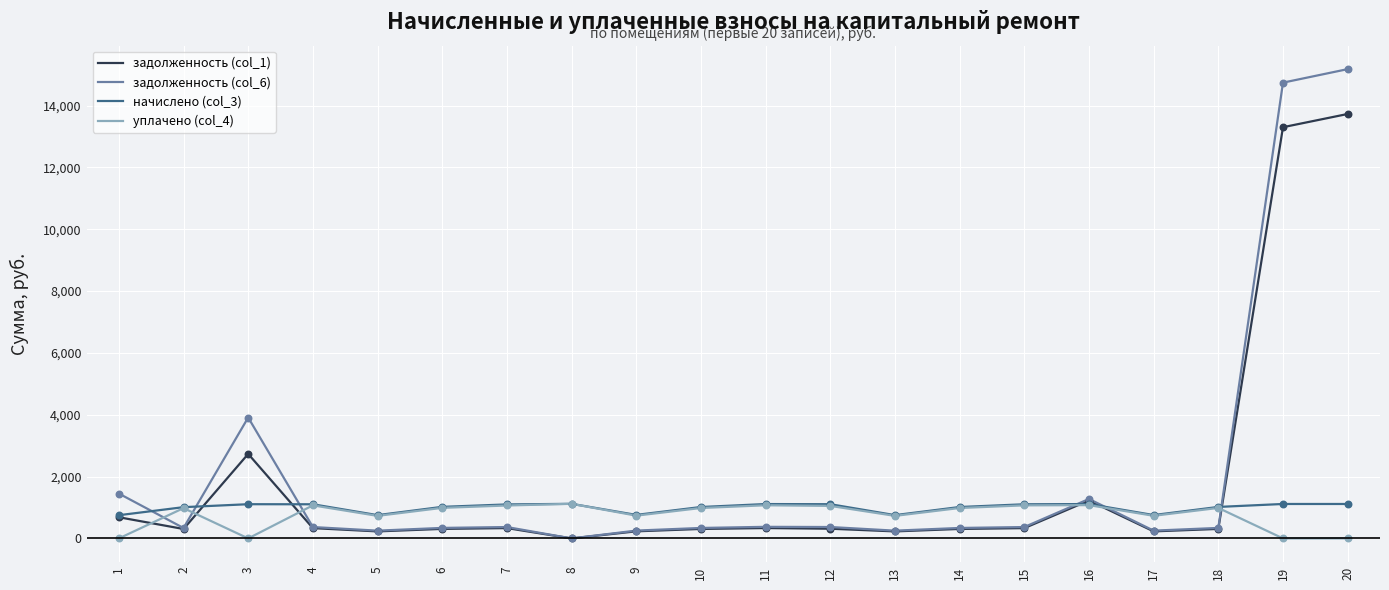

At how many categories does at least one series exceed 9350?

2